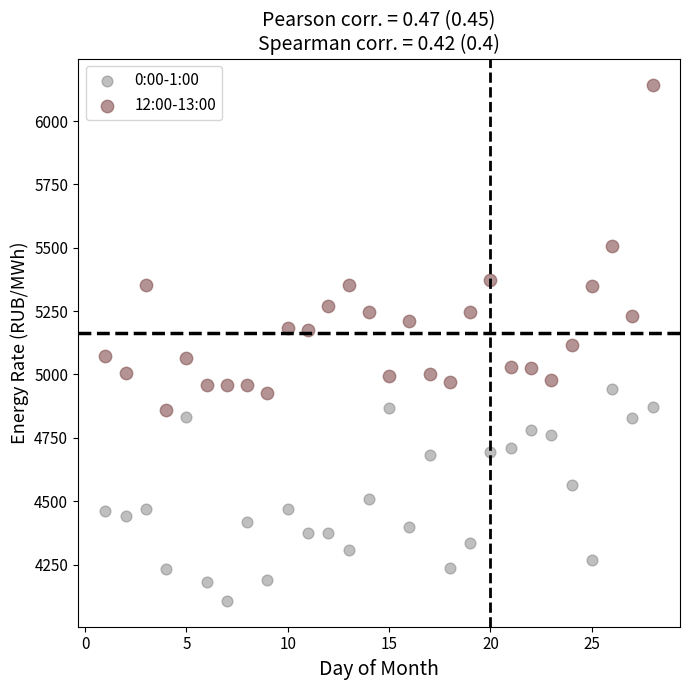

Across all data points, what is the range of X values (max minus min)?

27.0